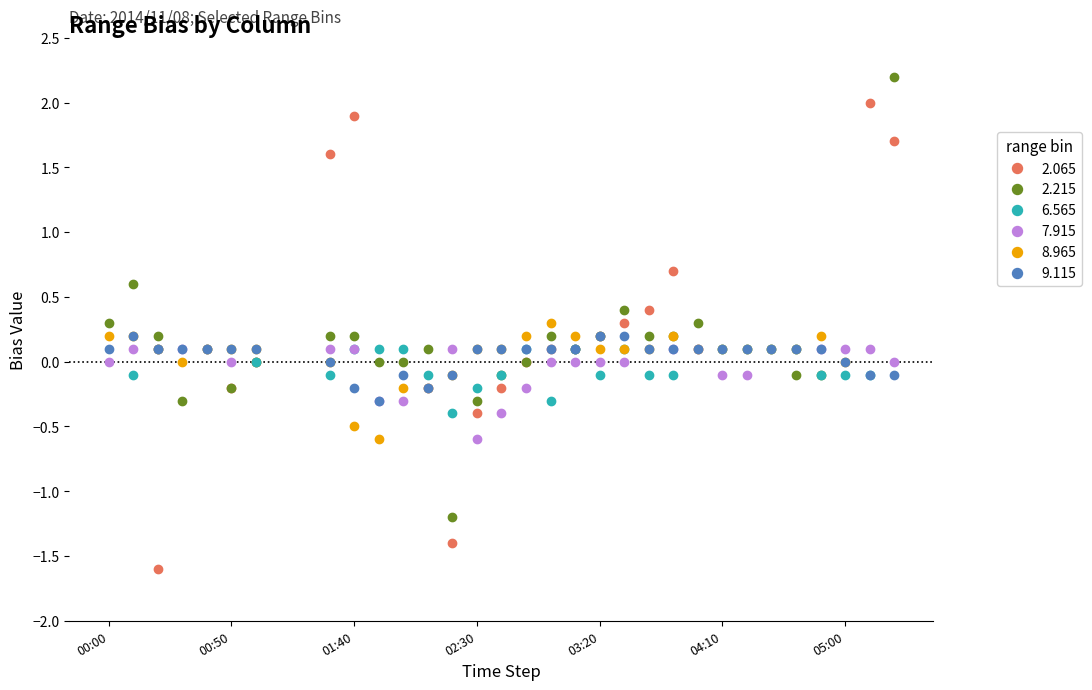

Reading left to right, transcribe all the data shown in this chart.

  2.065: 999.0	999.0	-1.6	999.0	999.0	-0.2	-0.0	999.0	999.0	1.6	1.9	999.0	999.0	999.0	-1.4	-0.4	-0.2	-0.0	0.1	0.1	0.2	0.3	0.4	0.7	999.0	999.0	999.0	999.0	999.0	999.0	999.0	2.0	1.7
  2.215: 0.3	0.6	0.2	-0.3	999.0	-0.2	-0.0	999.0	999.0	0.2	0.2	-0.0	0.0	0.1	-1.2	-0.3	-0.1	-0.0	0.2	0.1	0.2	0.4	0.2	0.2	0.3	999.0	999.0	999.0	-0.1	-0.1	999.0	999.0	2.2
  6.565: 999.0	-0.1	0.1	999.0	0.1	999.0	-0.0	999.0	999.0	-0.1	0.1	0.1	0.1	-0.1	-0.4	-0.2	-0.1	0.1	-0.3	0.1	-0.1	0.1	-0.1	-0.1	999.0	0.1	0.1	0.1	0.1	-0.1	-0.1	-0.1	999.0
  7.915: 0.0	0.1	0.1	0.1	0.1	-0.0	999.0	999.0	999.0	0.1	0.1	-0.3	-0.3	-0.2	0.1	-0.6	-0.4	-0.2	0.0	-0.0	-0.0	-0.0	999.0	0.1	0.1	-0.1	-0.1	999.0	999.0	0.1	0.1	0.1	0.0
  8.965: 0.2	0.2	0.1	-0.0	0.1	0.1	0.1	999.0	999.0	-0.0	-0.5	-0.6	-0.2	-0.2	-0.1	0.1	0.1	0.2	0.3	0.2	0.1	0.1	0.1	0.2	0.1	0.1	0.1	0.1	0.1	0.2	0.0	999.0	999.0
  9.115: 0.1	0.2	0.1	0.1	0.1	0.1	0.1	999.0	999.0	-0.0	-0.2	-0.3	-0.1	-0.2	-0.1	0.1	0.1	0.1	0.1	0.1	0.2	0.2	0.1	0.1	0.1	0.1	0.1	0.1	0.1	0.1	-0.0	-0.1	-0.1